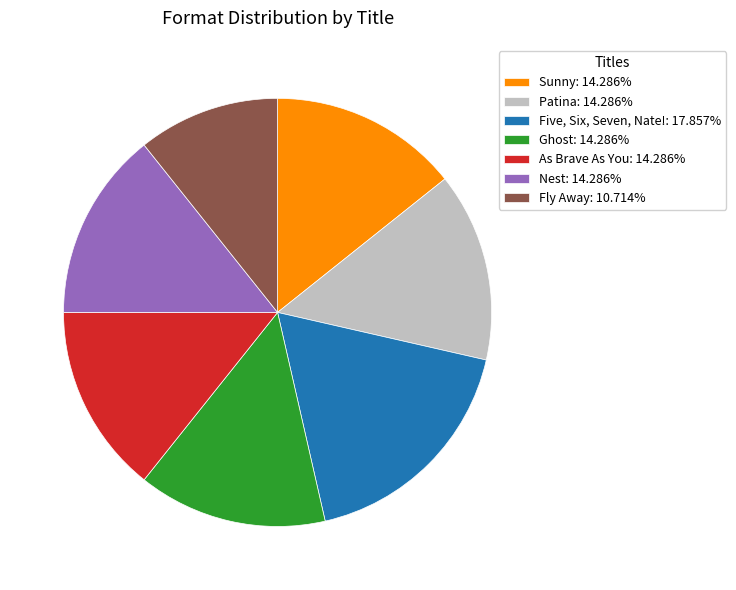

Combined, do Nest: 14.286% and As Brave As You: 14.286% account for over 50%?

No